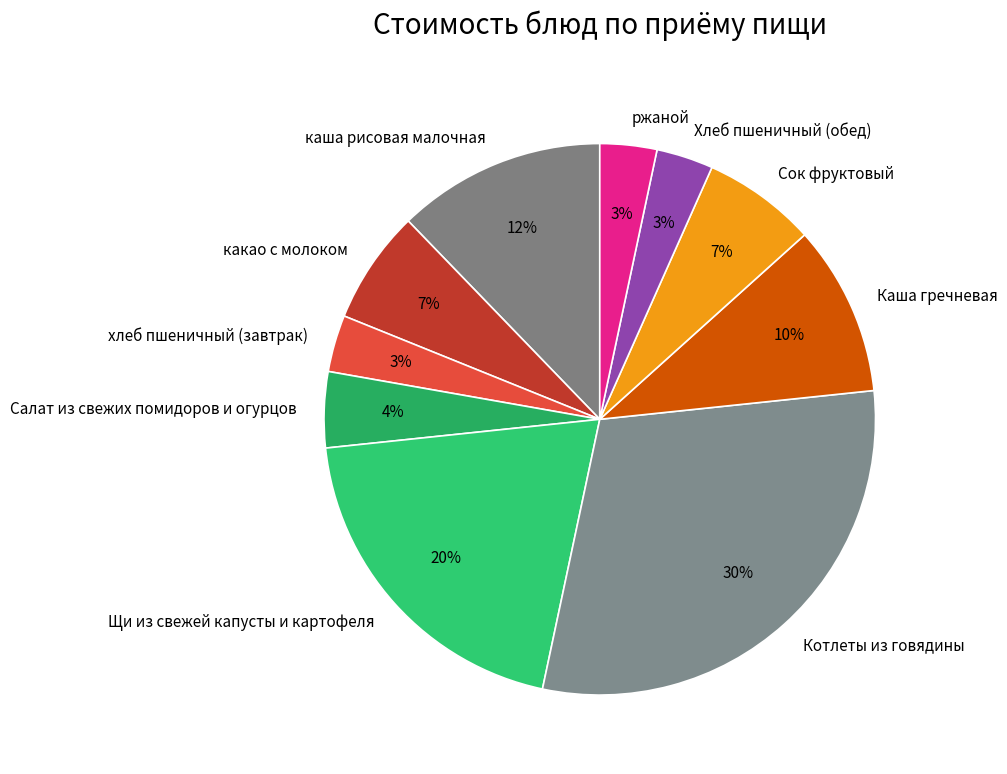

Is the sum of Хлеб пшеничный (обед) and Сок фруктовый greater than half?

No